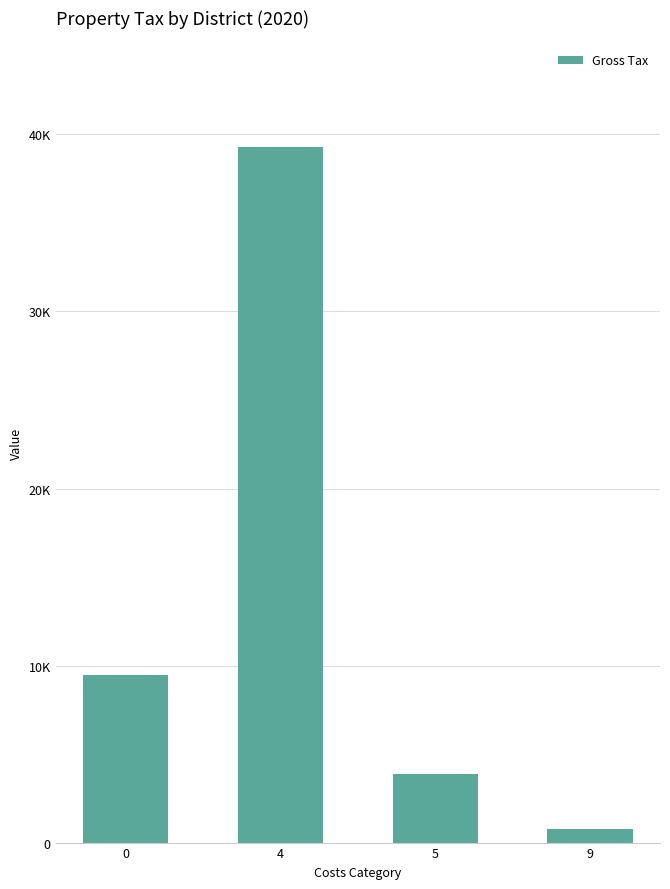

What is the value of the 3rd bar from the left?

3895.8